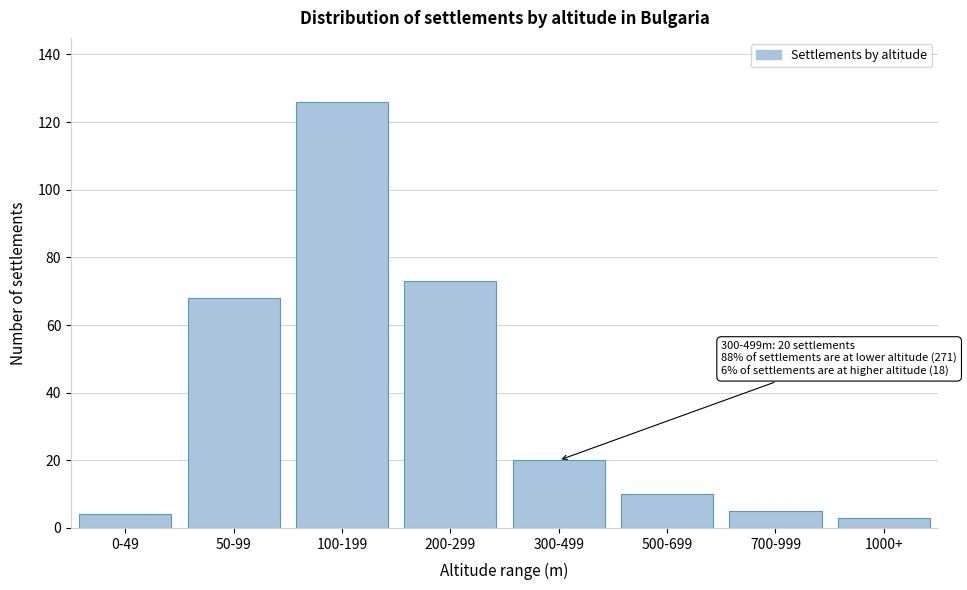

Reading left to right, list all the values displayed in this chart.

0-49=4	50-99=68	100-199=126	200-299=73	300-499=20	500-699=10	700-999=5	1000+=3